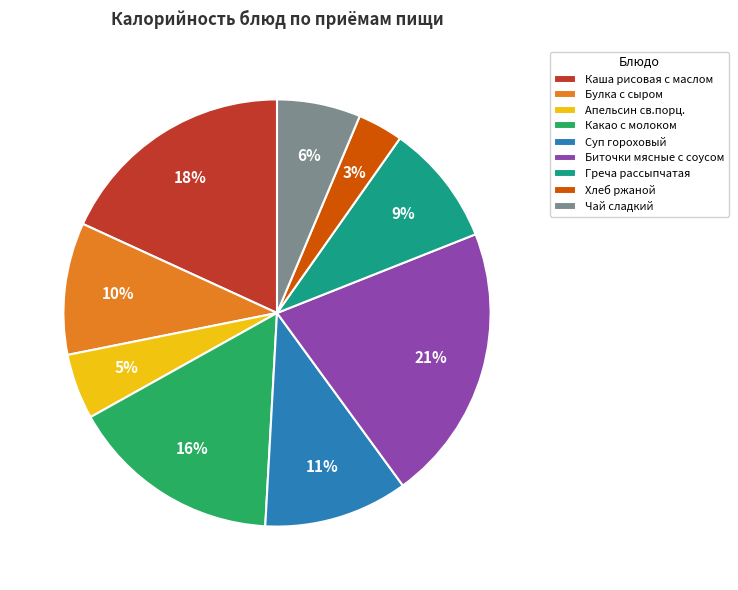

Does any single category account for the majority?

No